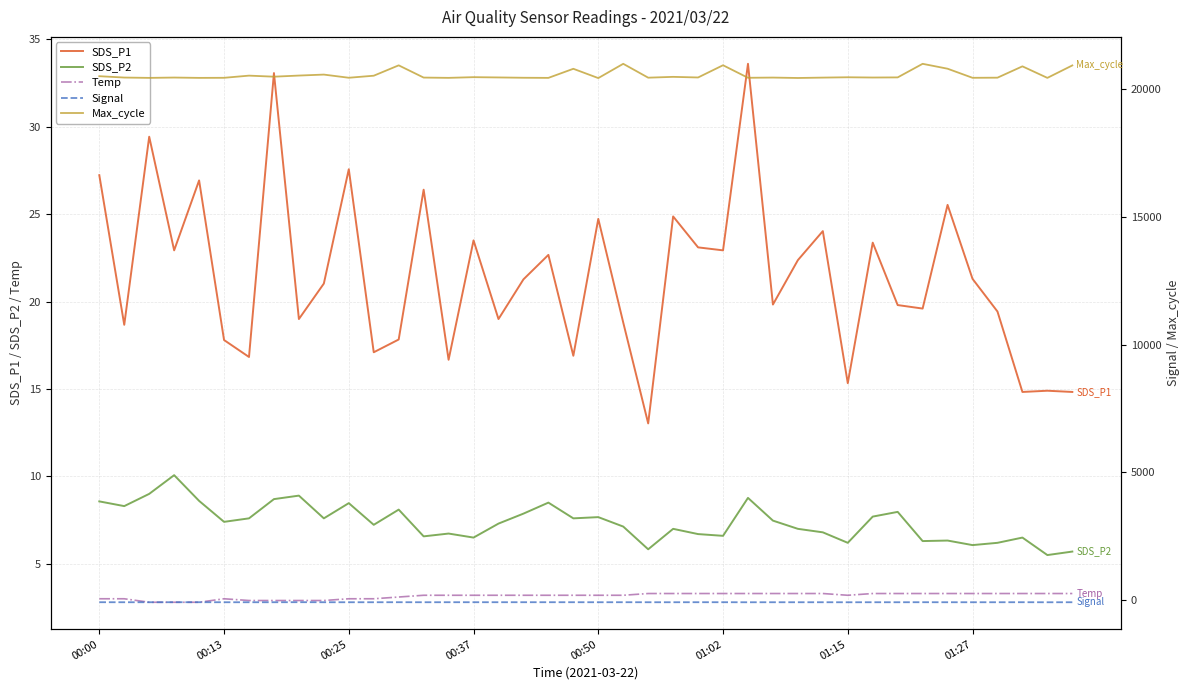

How many series are shown in this chart?

5